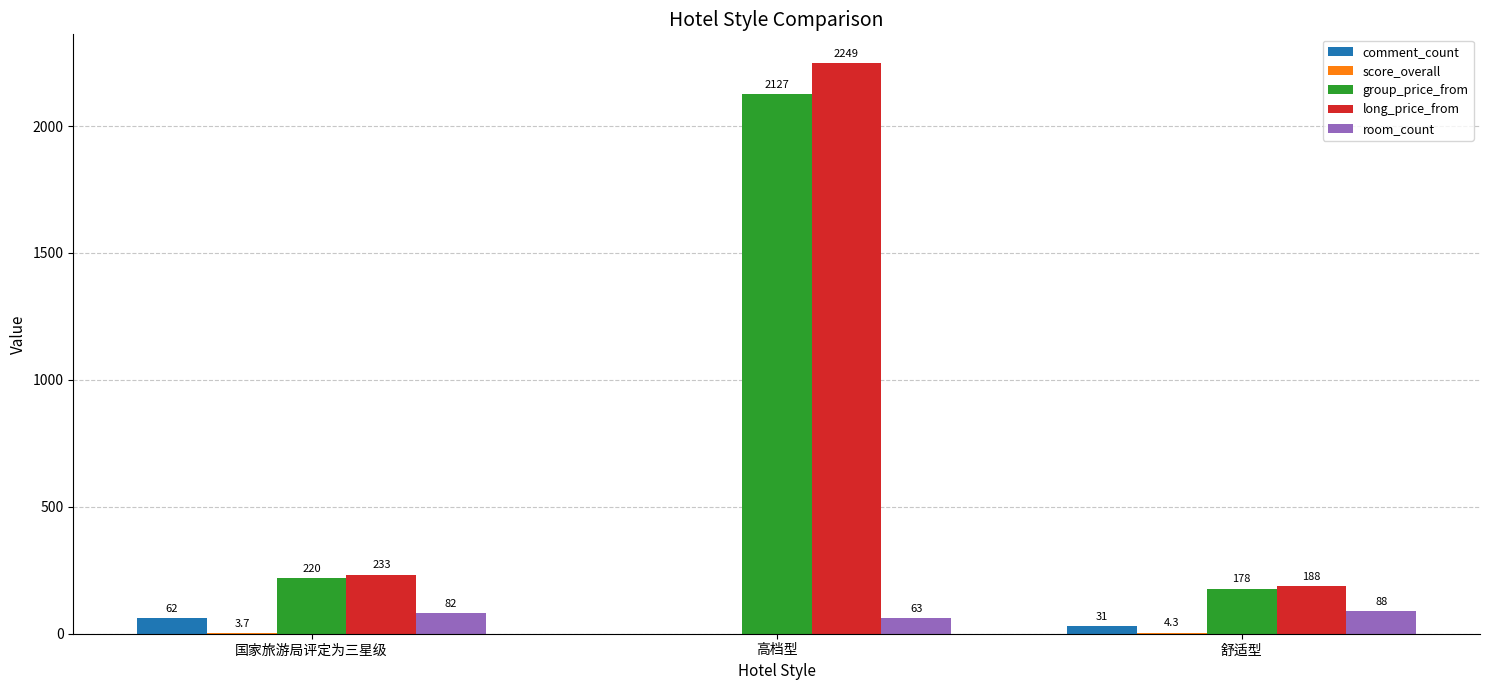

Which label corresponds to the largest value in the chart?

高档型